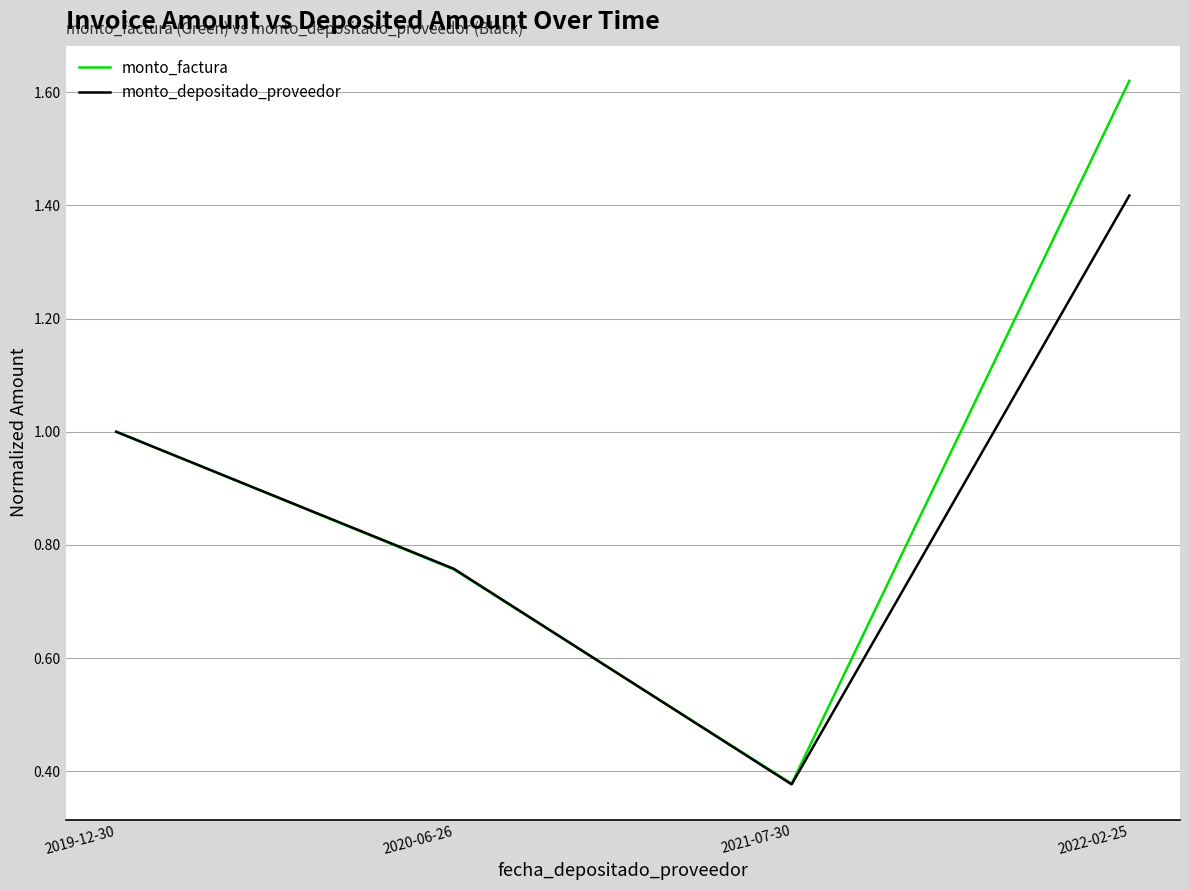

How many monto_depositado_proveedor values are between 0 and 1?

3